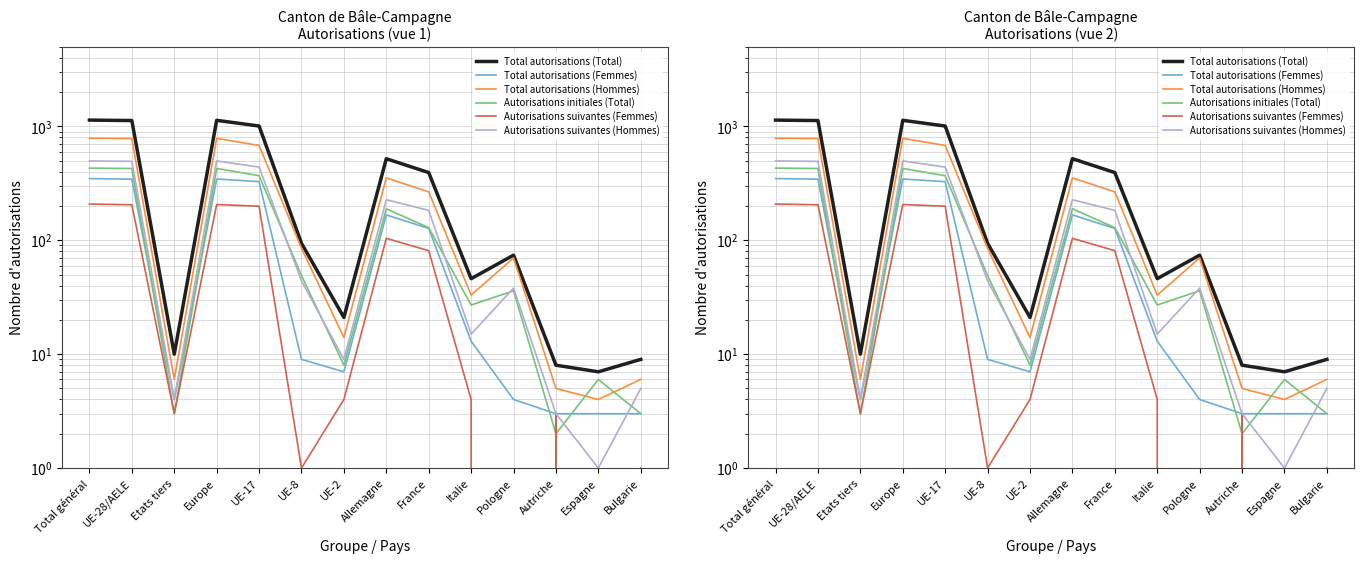

Which has a higher value, France or UE-8?

France